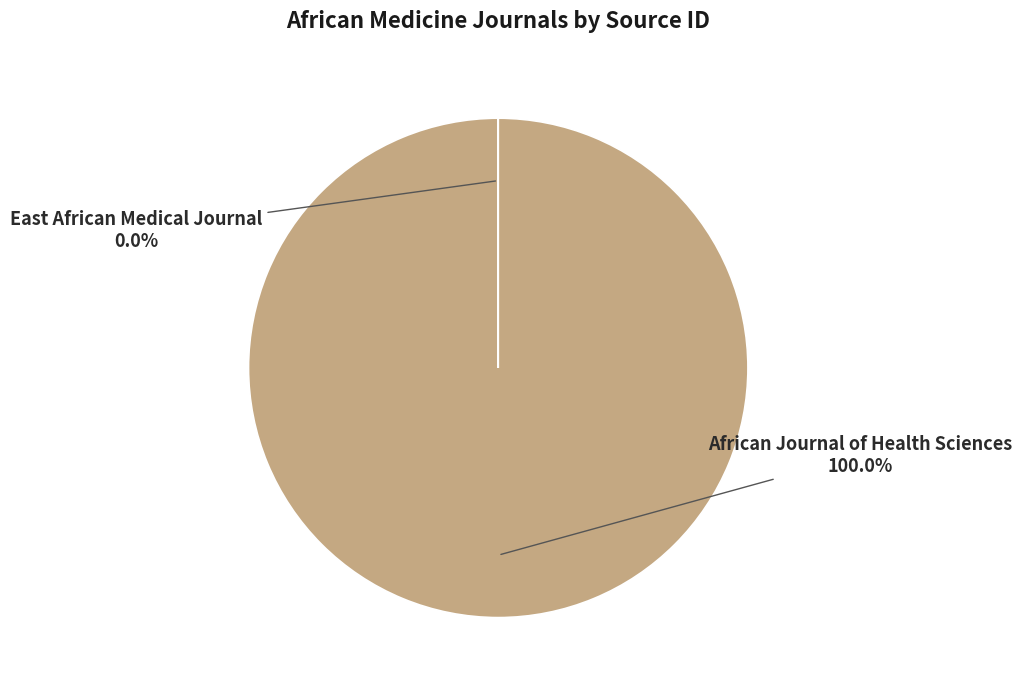

Is there a majority slice in this chart?

Yes